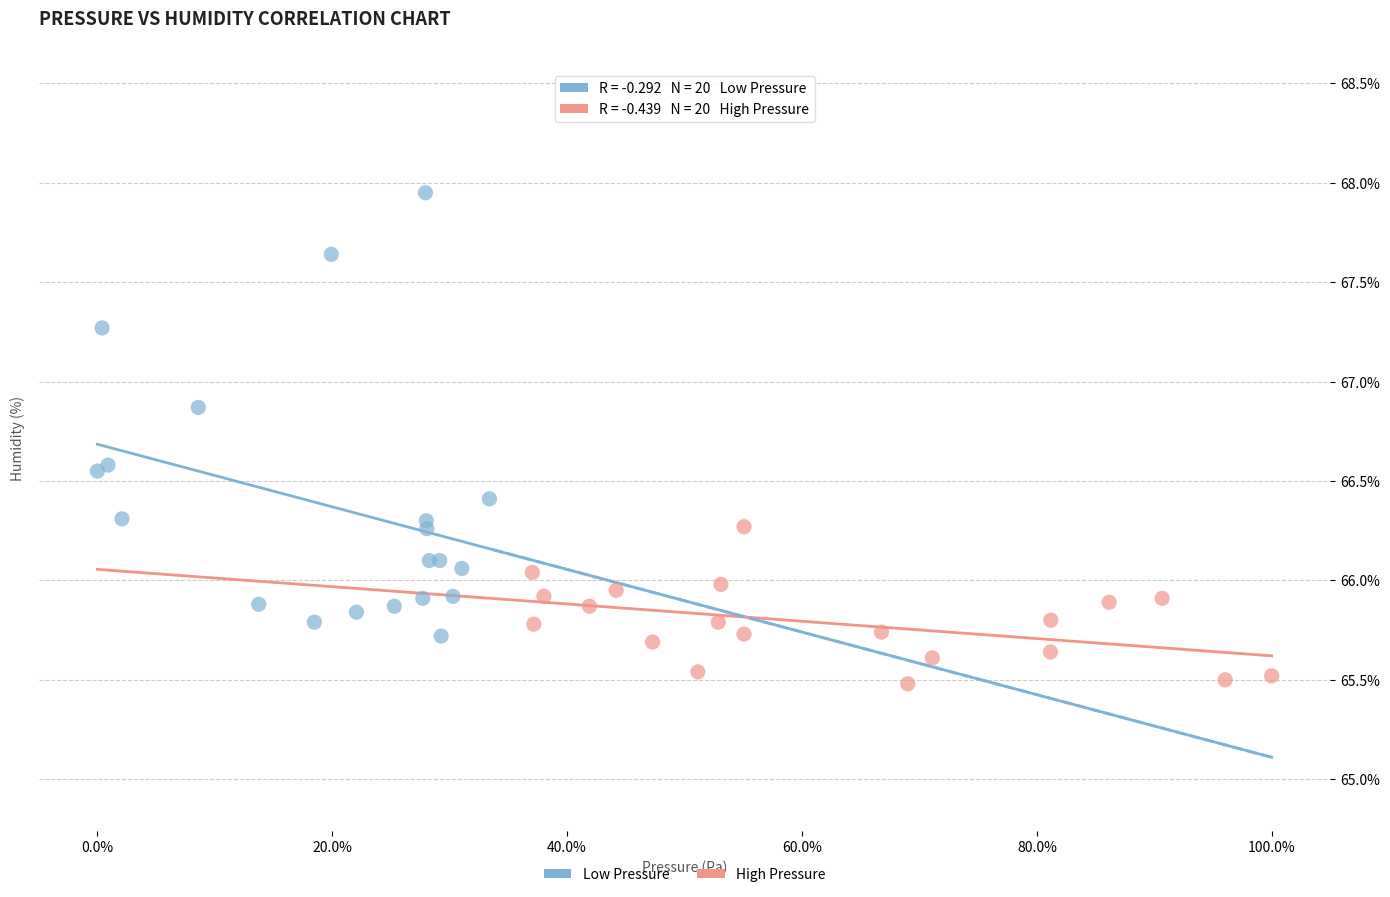

What are all the series names shown in the legend?

Low Pressure, High Pressure